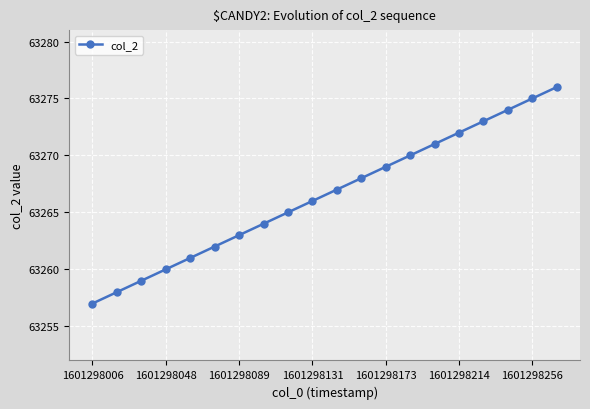

Reading left to right, extract all data points from this chart.

63257	63258	63259	63260	63261	63262	63263	63264	63265	63266	63267	63268	63269	63270	63271	63272	63273	63274	63275	63276